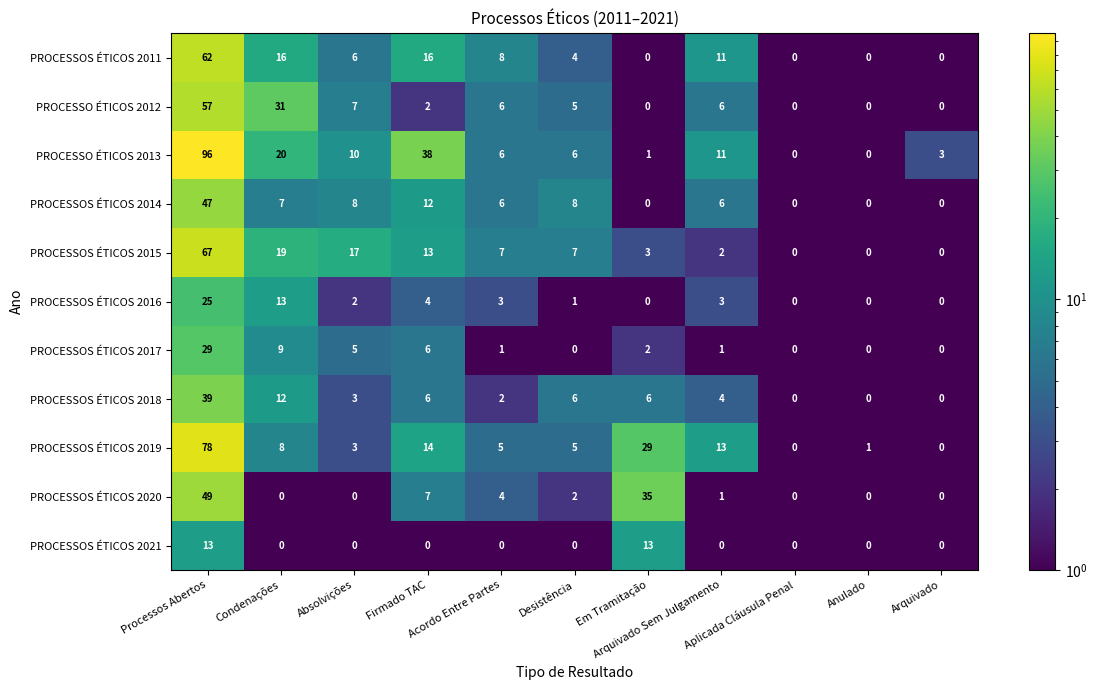

Count the number of data series in this chart.

11